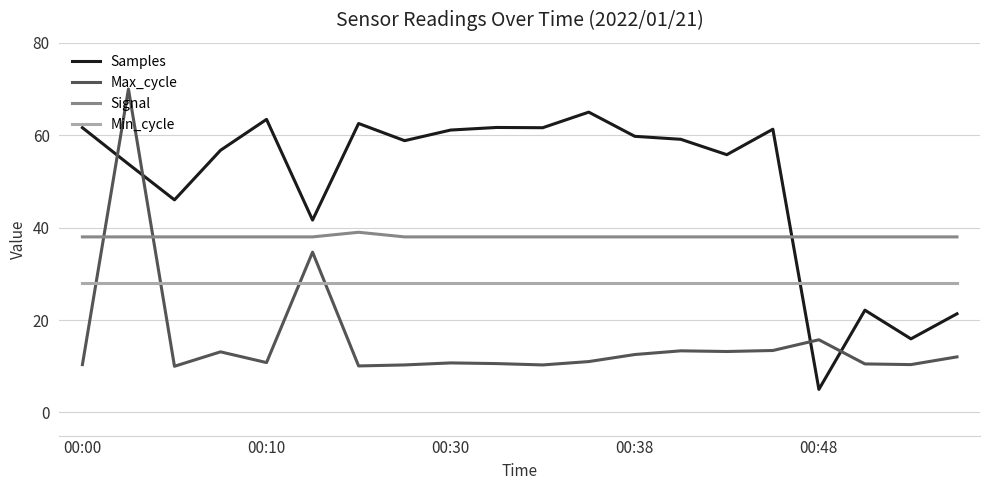

True or false: Signal and Min_cycle cross at least once.

False